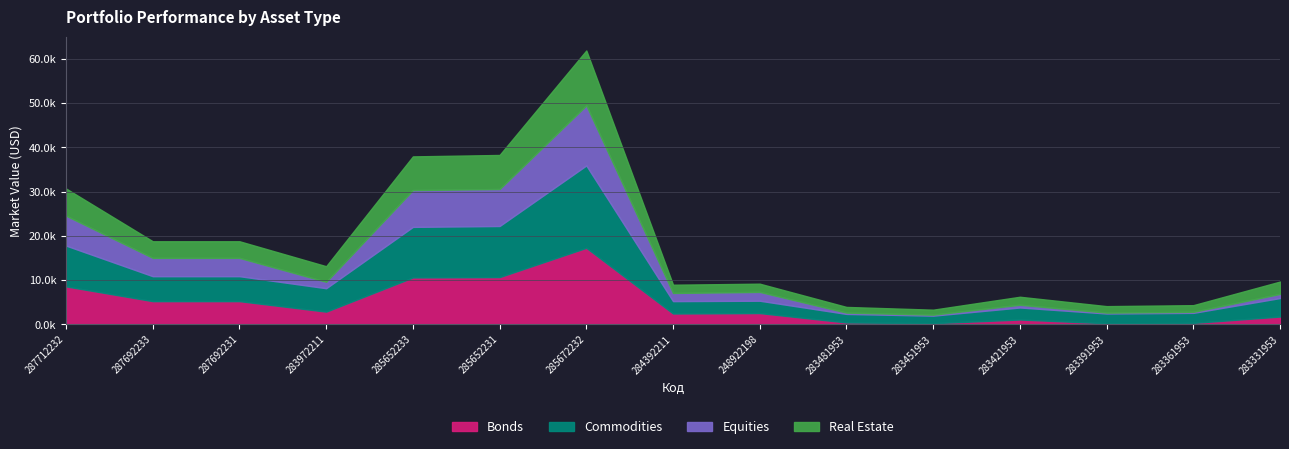

What is the label of the 7th point from the left?

285672232